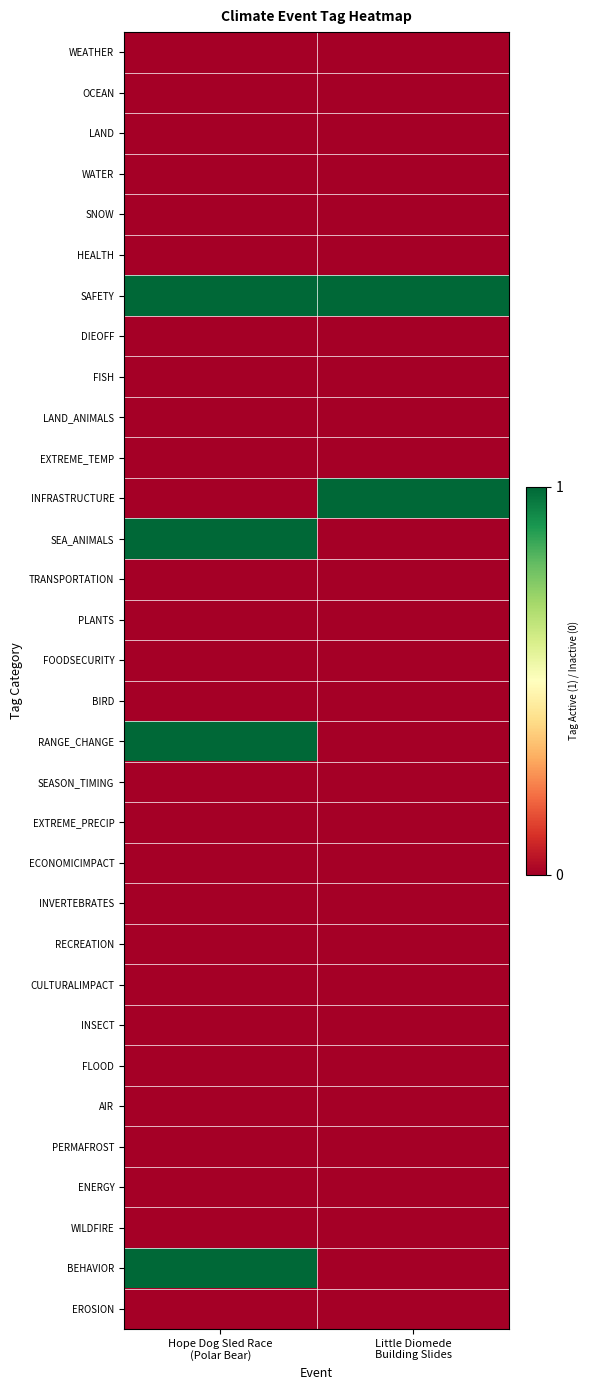

Which label corresponds to the largest value in the chart?

Hope Dog Sled Race
(Polar Bear)